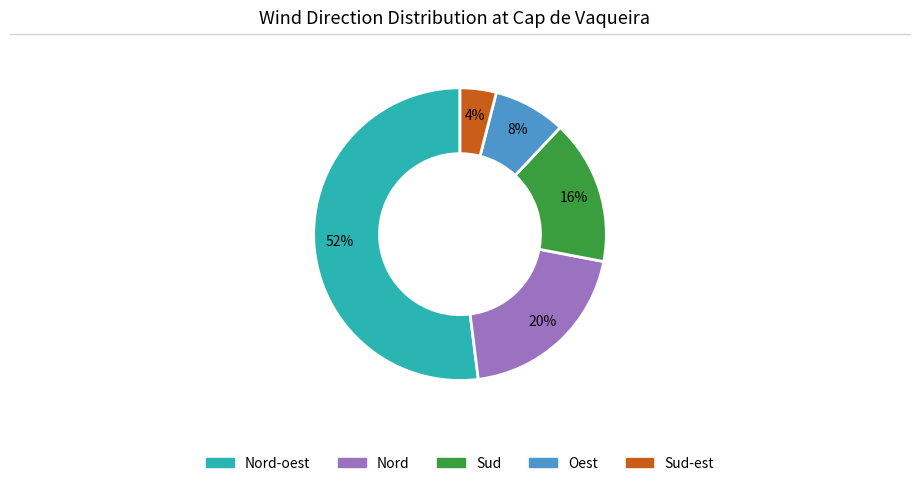

Is there a majority slice in this chart?

Yes